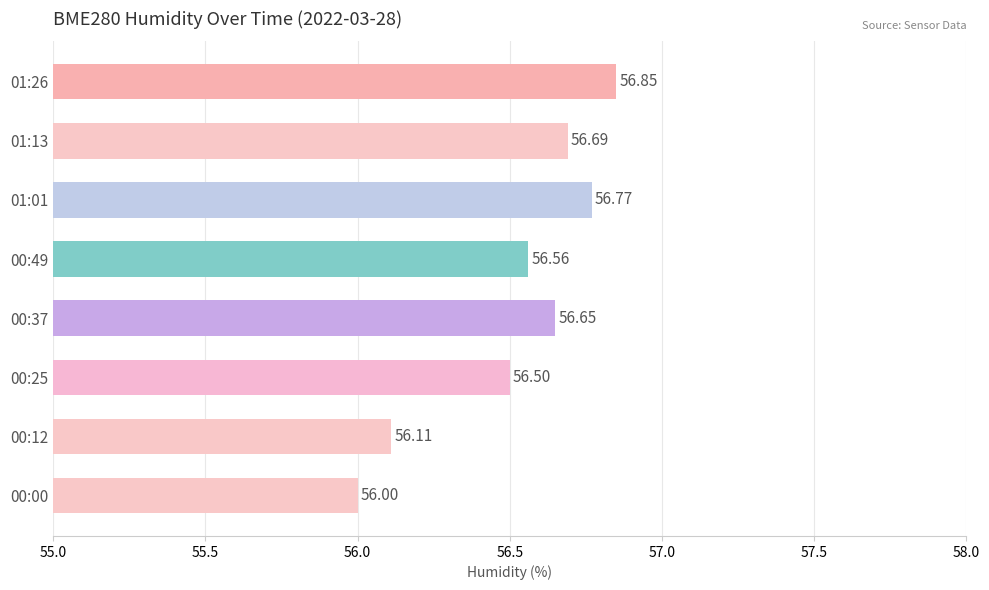

Between 00:00 and 01:26, which is larger?

01:26